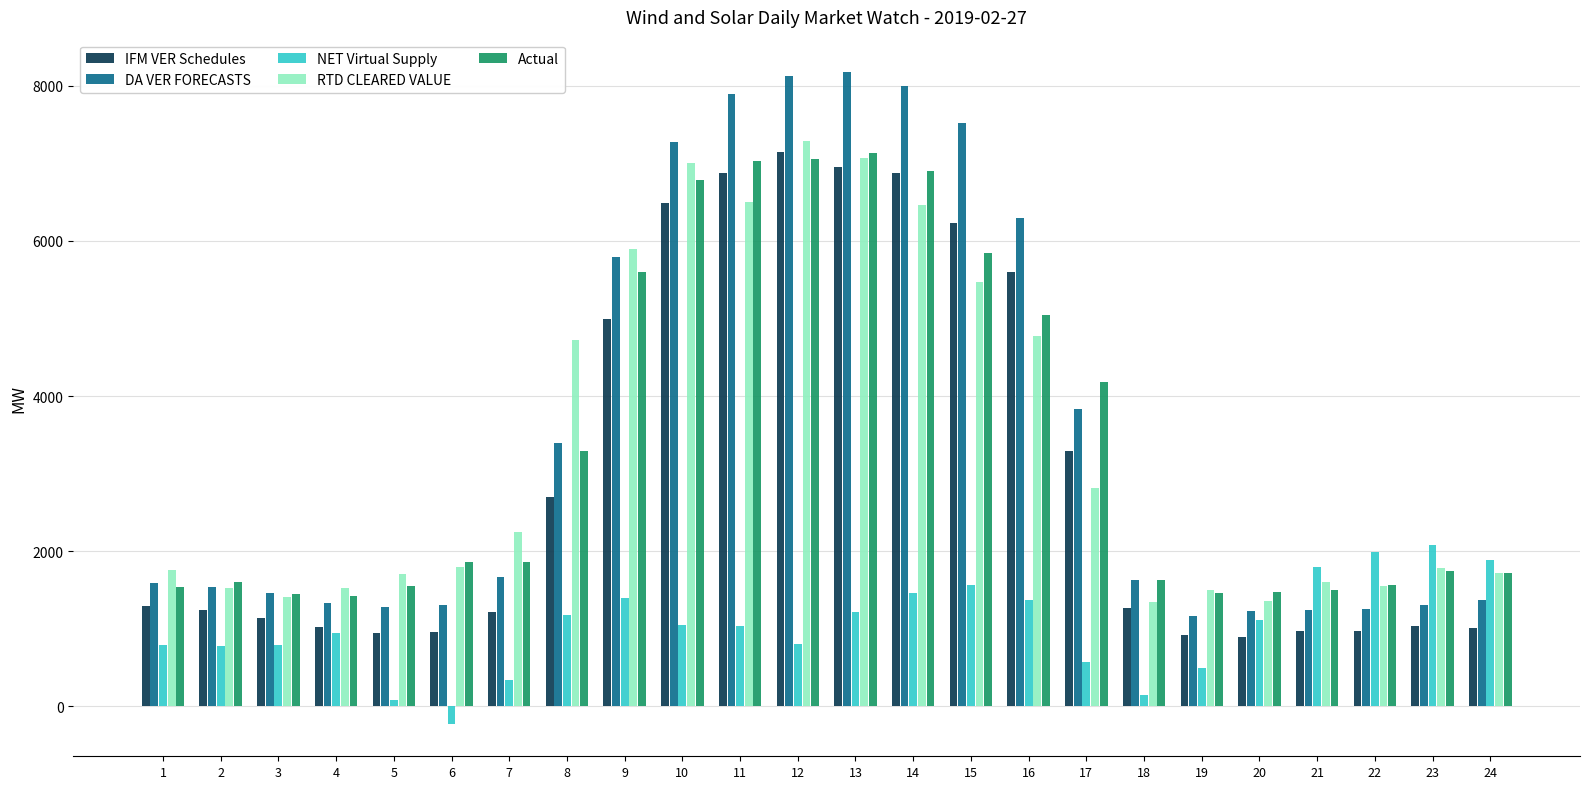

What is the sum of all Actual values?

81252.3